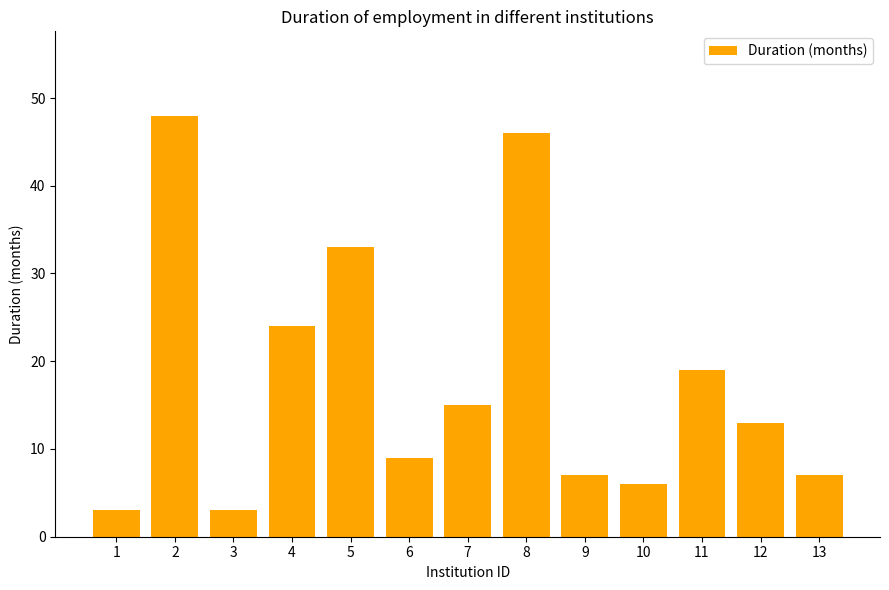

Which category has the highest value across all series?

2